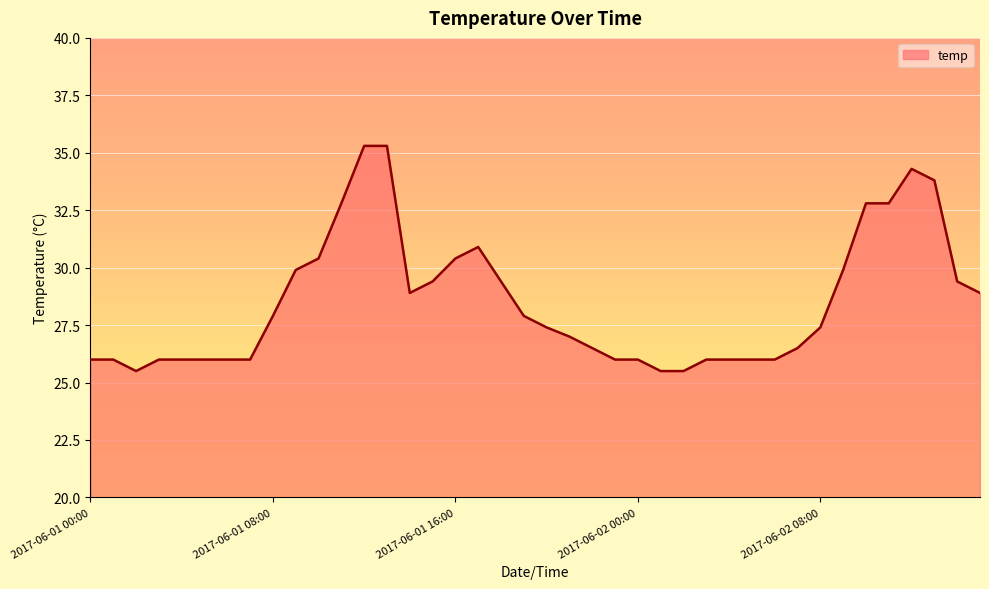

What is the smallest value displayed?

25.5